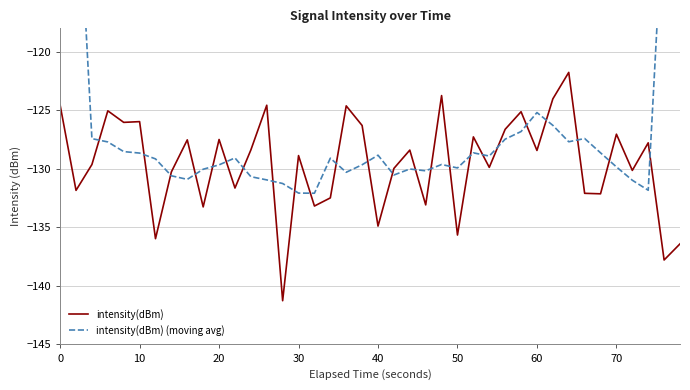

Is it true that intensity(dBm) (moving avg) equals -90.6 at 30?

False